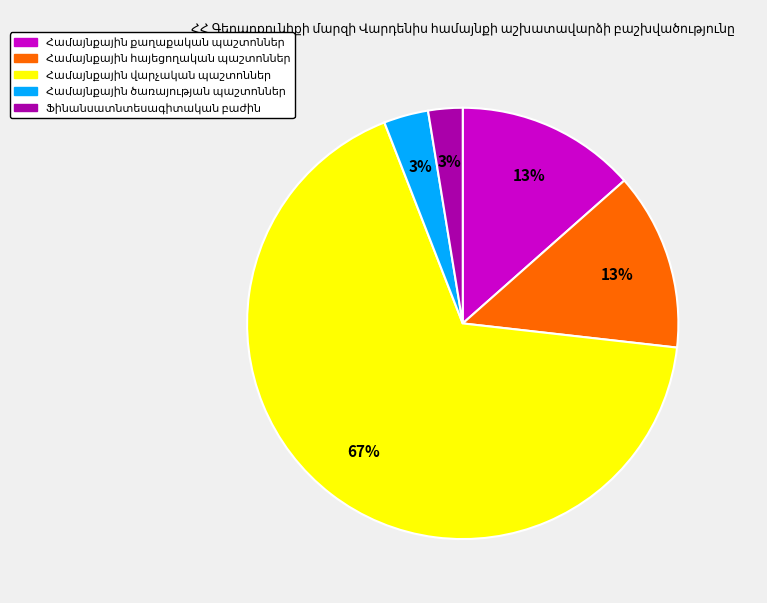

How many slices are in this pie chart?

5